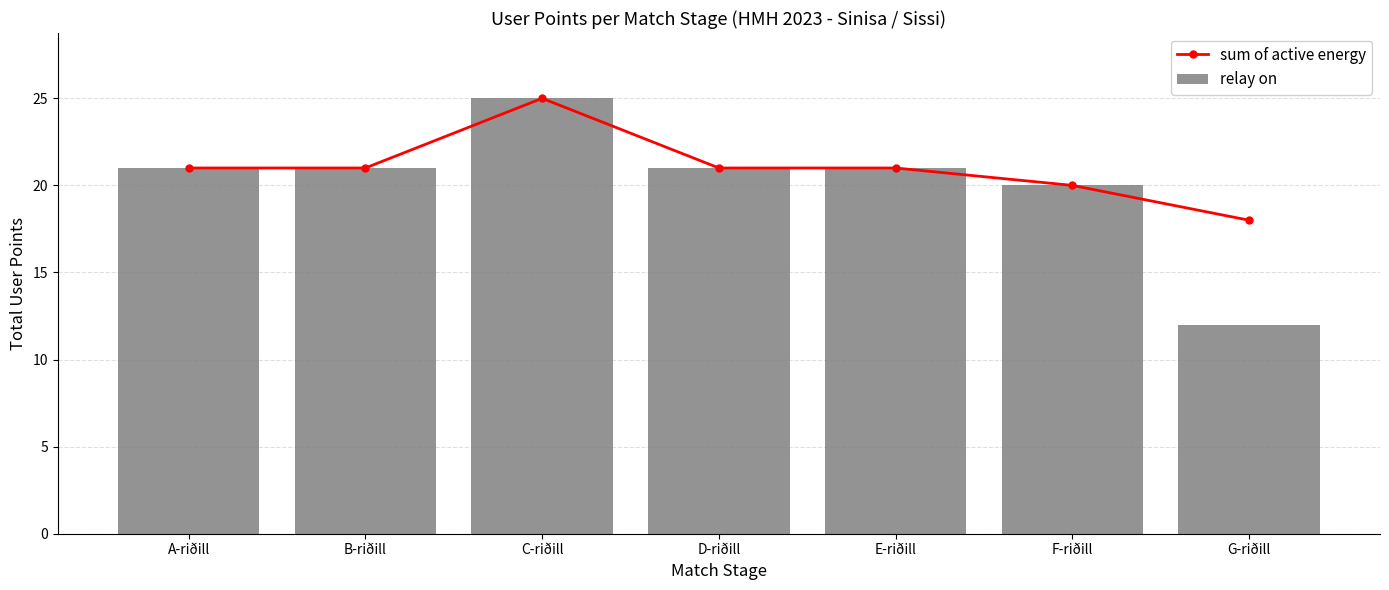

Which series has the largest range (max minus min)?

relay on